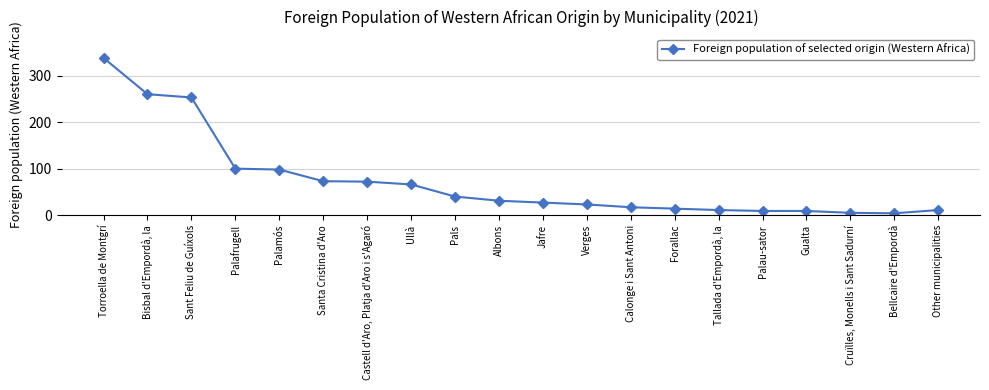

What is the label of the 1st point from the left?

Torroella de Montgrí